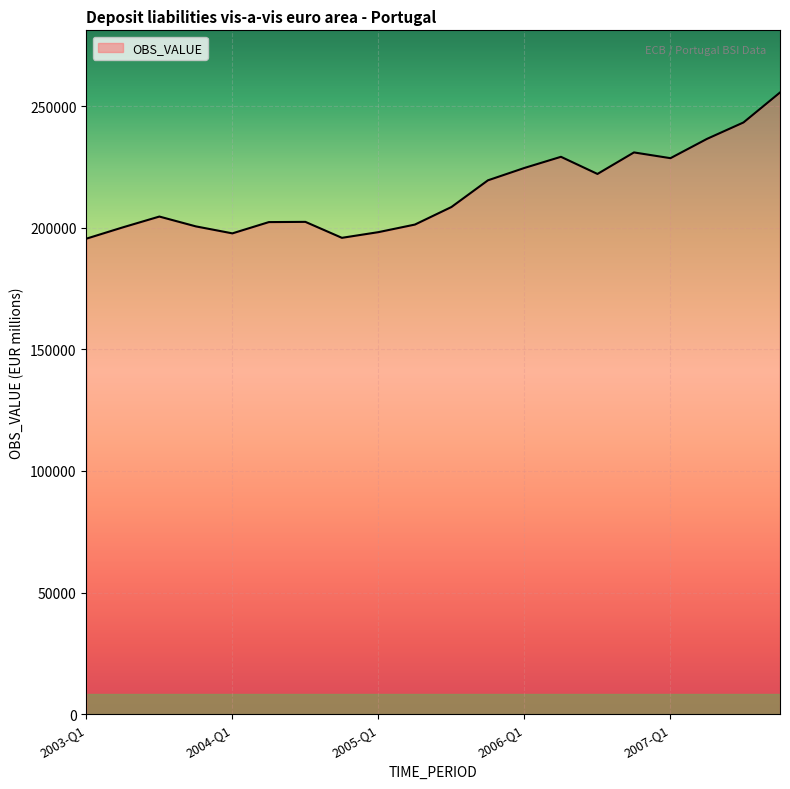

What is the minimum value shown in the chart?

195539